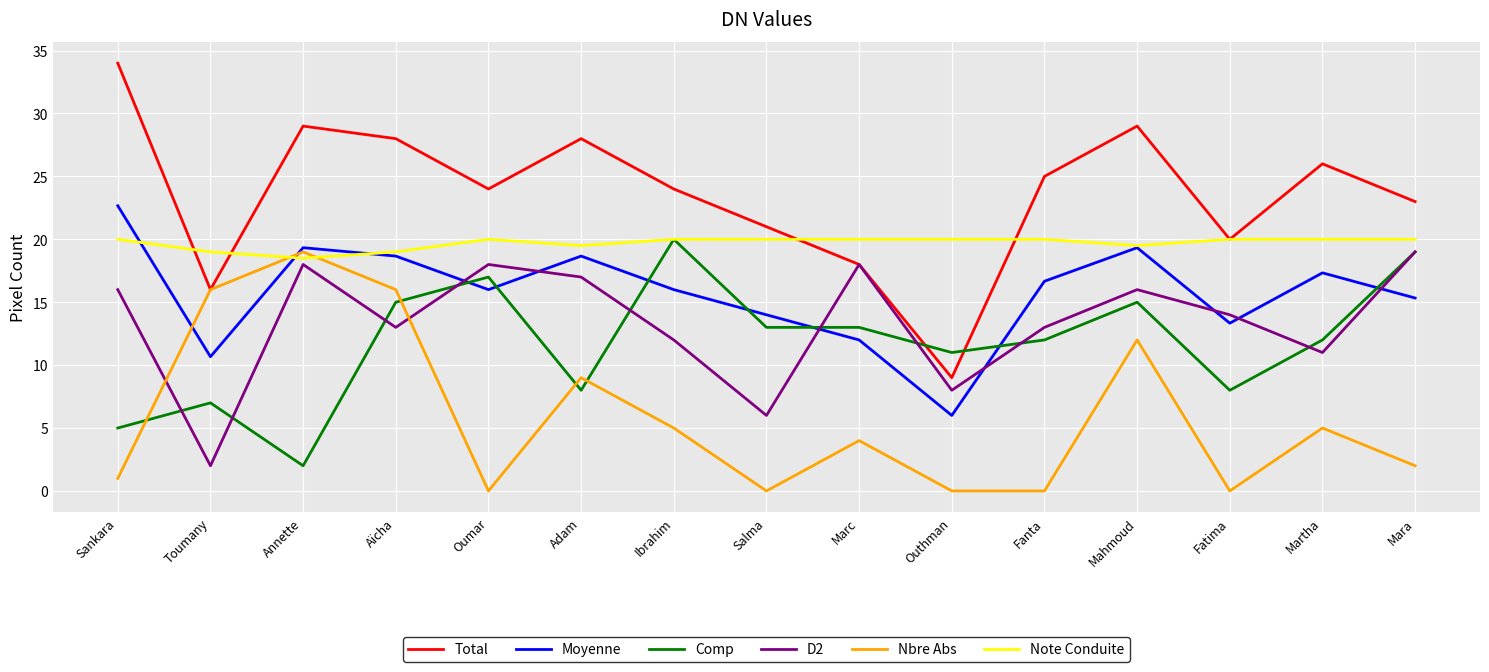

Reading left to right, list all the values displayed in this chart.

Total: 34.0	16.0	29.0	28.0	24.0	28.0	24.0	21.0	18.0	9.0	25.0	29.0	20.0	26.0	23.0
Moyenne: 22.7	10.7	19.3	18.7	16.0	18.7	16.0	14.0	12.0	6.0	16.7	19.3	13.3	17.3	15.3
Comp: 5.0	7.0	2.0	15.0	17.0	8.0	20.0	13.0	13.0	11.0	12.0	15.0	8.0	12.0	19.0
D2: 16.0	2.0	18.0	13.0	18.0	17.0	12.0	6.0	18.0	8.0	13.0	16.0	14.0	11.0	19.0
Nbre Abs: 1.0	16.0	19.0	16.0	0.0	9.0	5.0	0.0	4.0	0.0	0.0	12.0	0.0	5.0	2.0
Note Conduite: 20.0	19.0	18.5	19.0	20.0	19.5	20.0	20.0	20.0	20.0	20.0	19.5	20.0	20.0	20.0